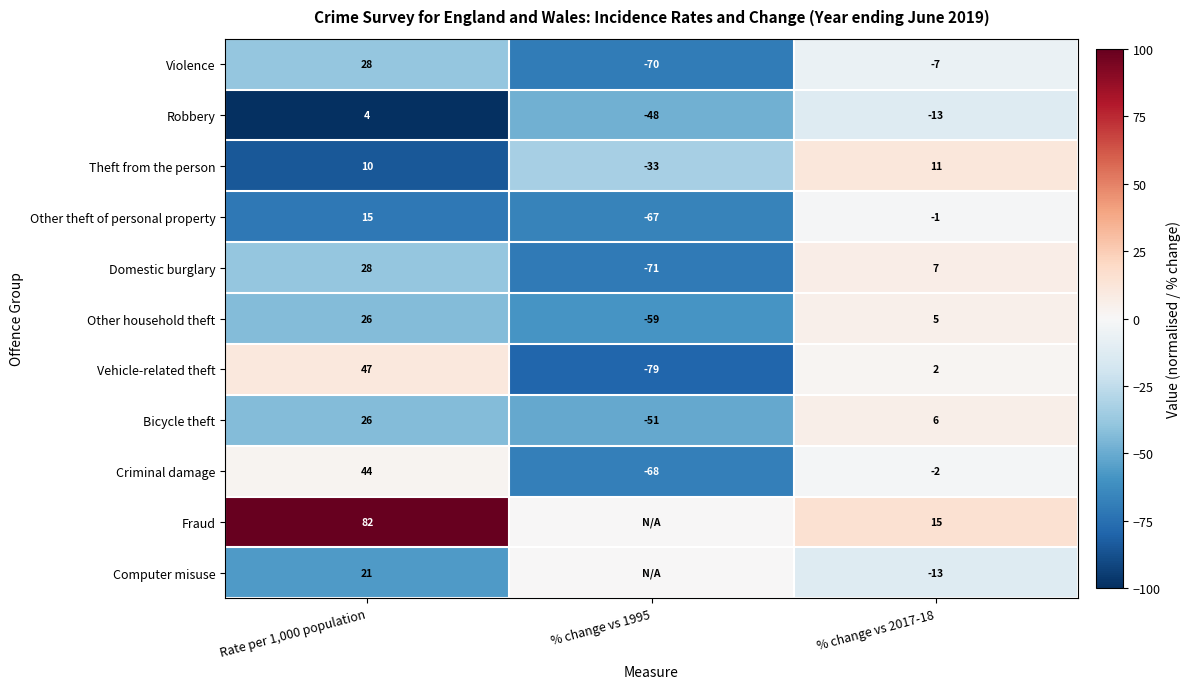

List the labels in order of Robbery value, smallest first.

% change vs 1995, % change vs 2017-18, Rate per 1,000 population